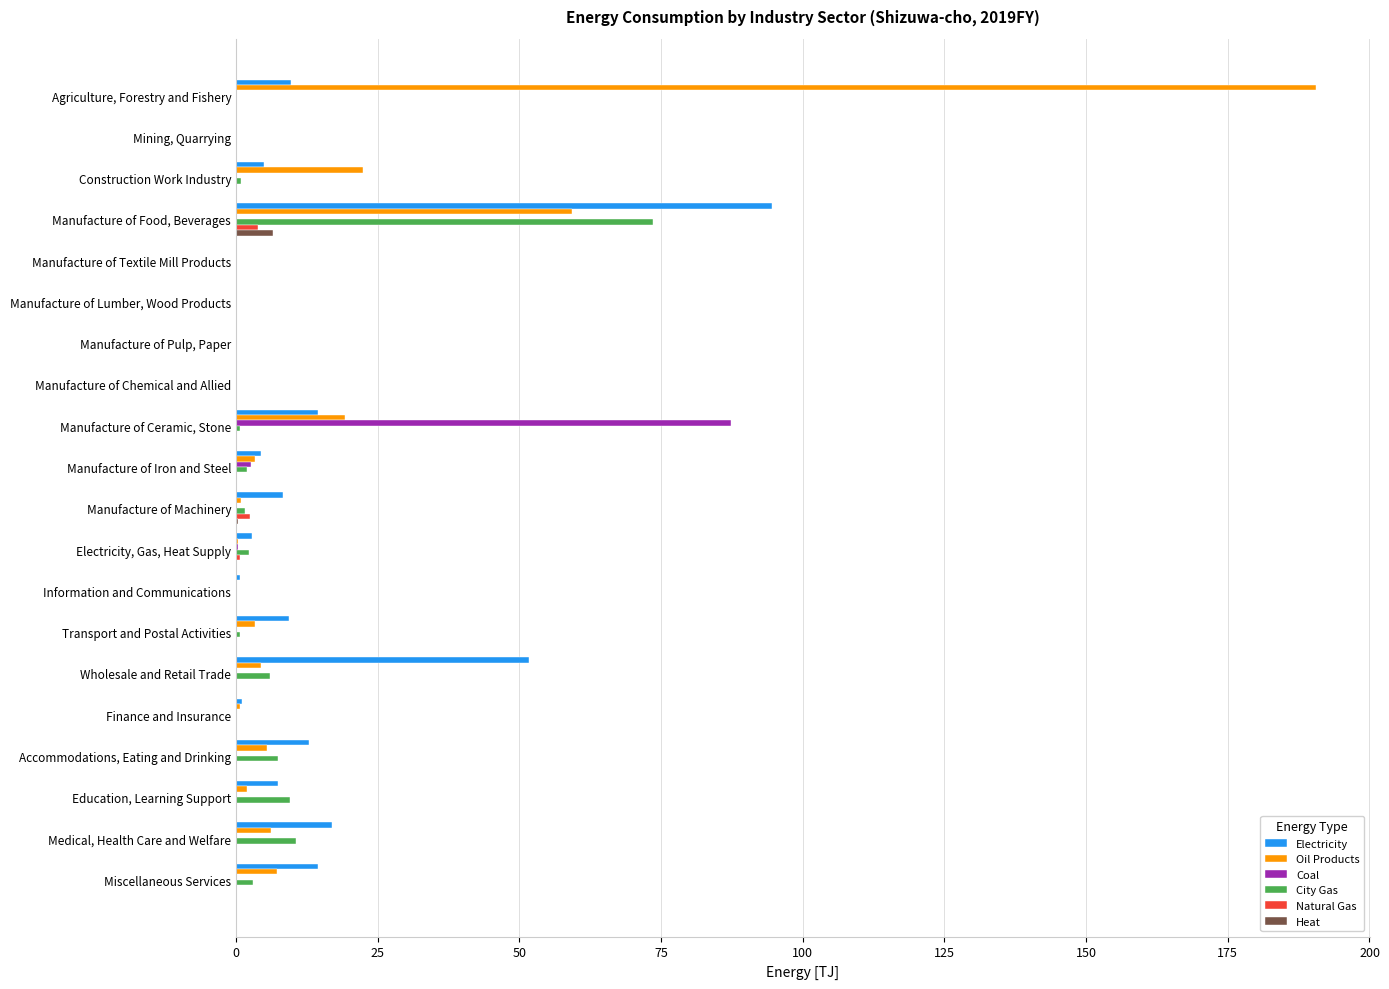

Is it true that Heat equals 0.0 at Manufacture of Pulp, Paper?

True